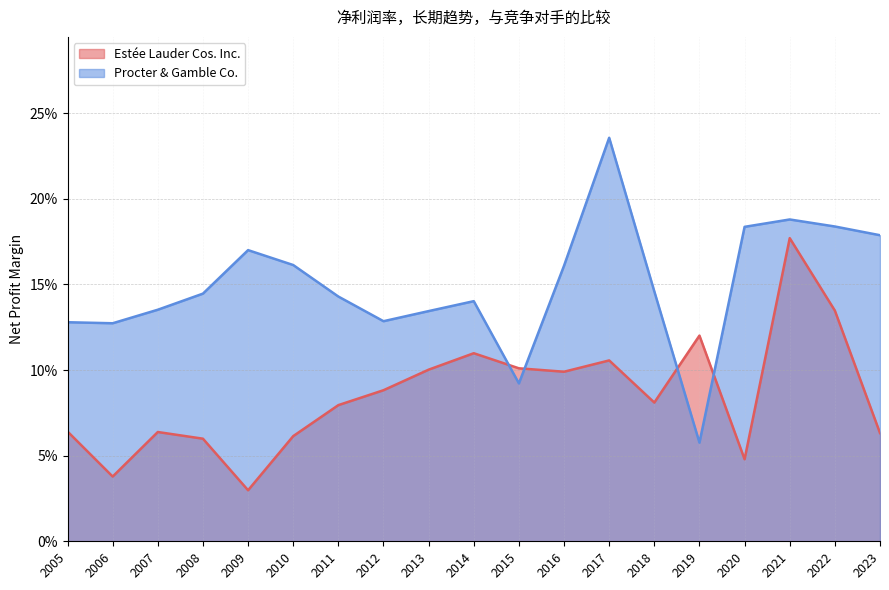

List the labels in order of Procter & Gamble Co. value, largest first.

2017, 2021, 2022, 2020, 2023, 2009, 2010, 2016, 2018, 2008, 2011, 2014, 2007, 2013, 2012, 2005, 2006, 2015, 2019